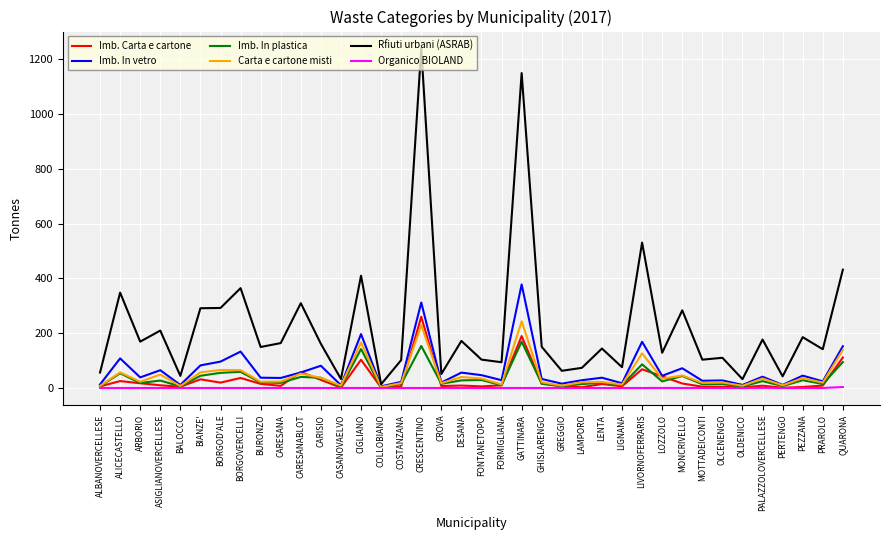

Which series has the largest total across all categories?

Rfiuti urbani (ASRAB)